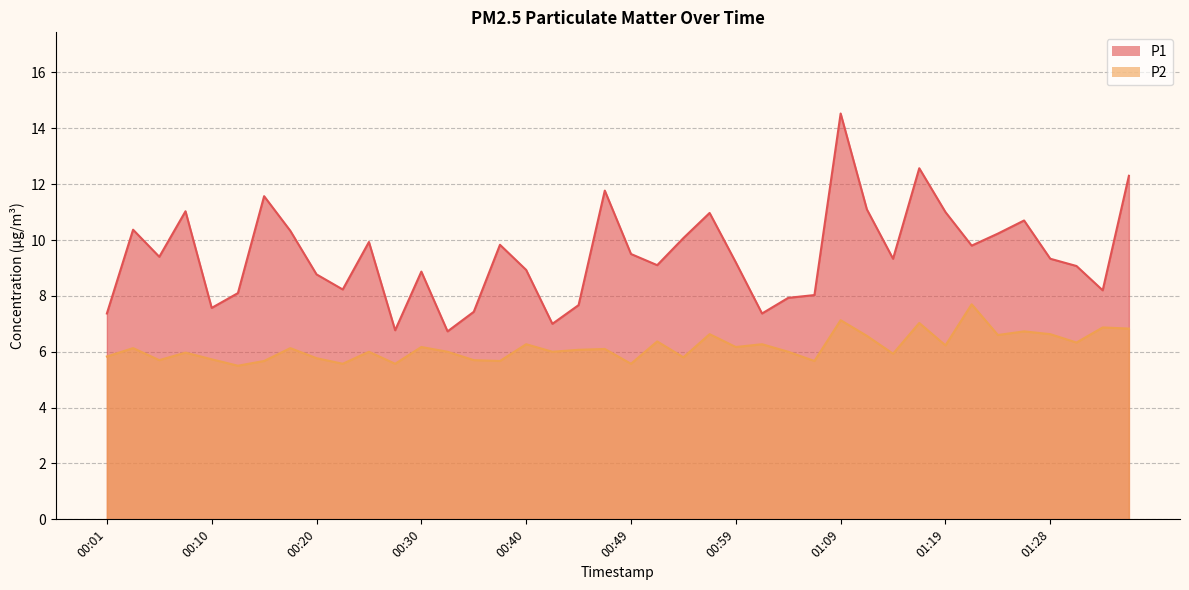

What position from the right is 01:14?

10